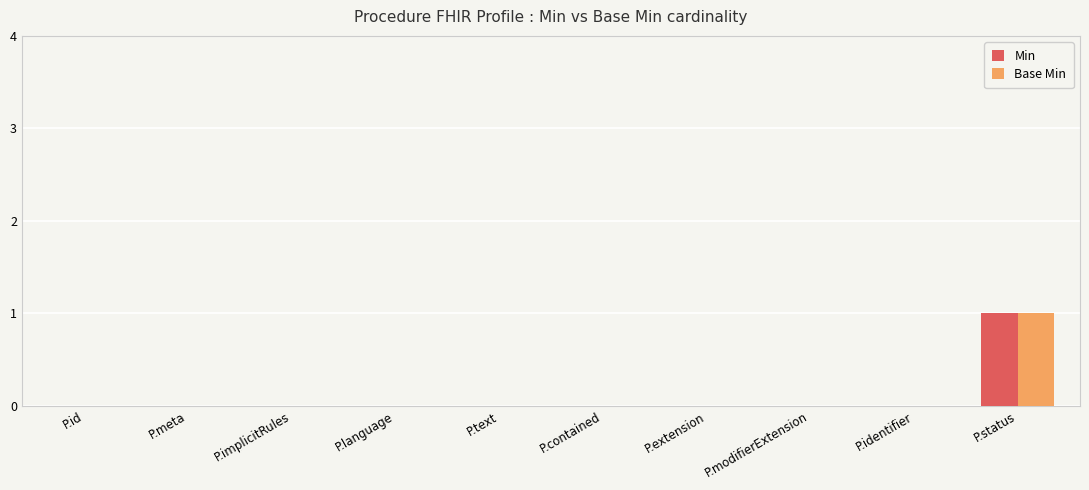

How many Base Min values are between 0 and 1?

10